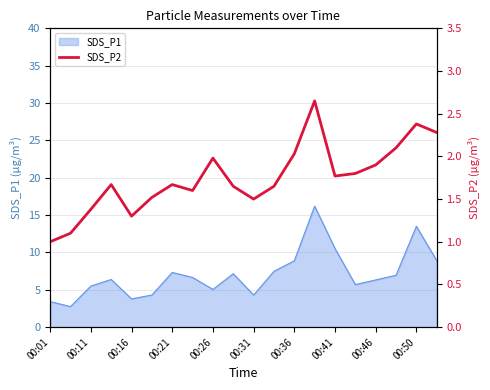

The value of SDS_P1 at 00:46 is 1.5. True or false?

False